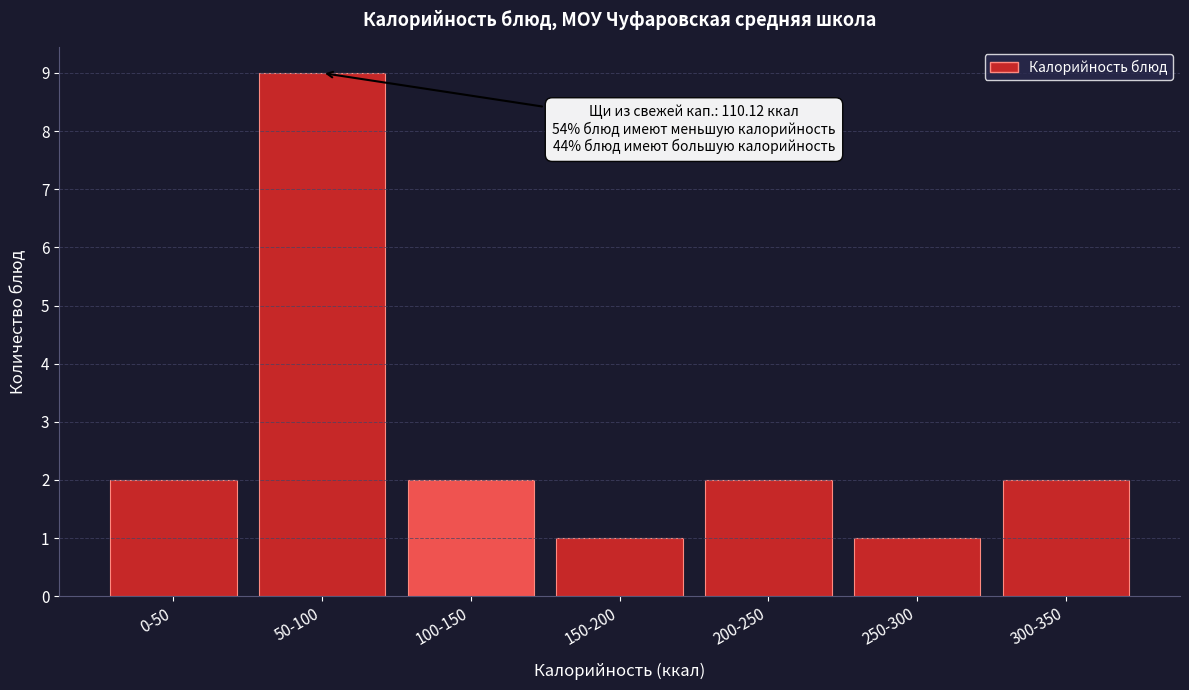

Reading left to right, transcribe all the data shown in this chart.

0-50=2	50-100=9	100-150=2	150-200=1	200-250=2	250-300=1	300-350=2